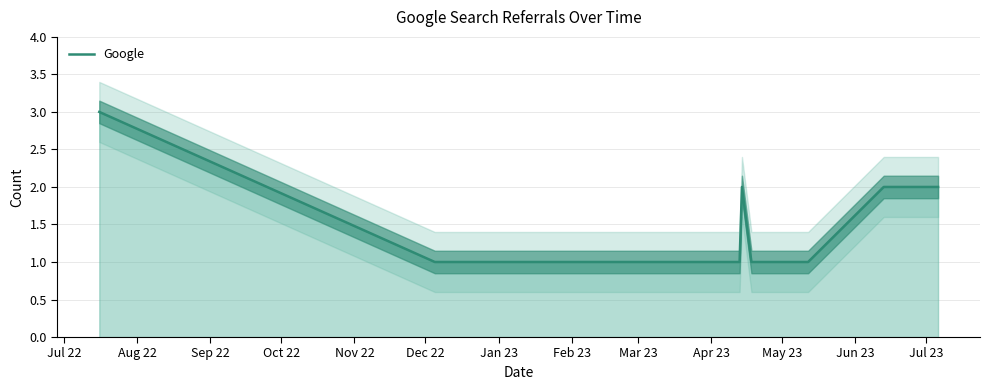

What is the label of the 12th point from the right?

Aug 22